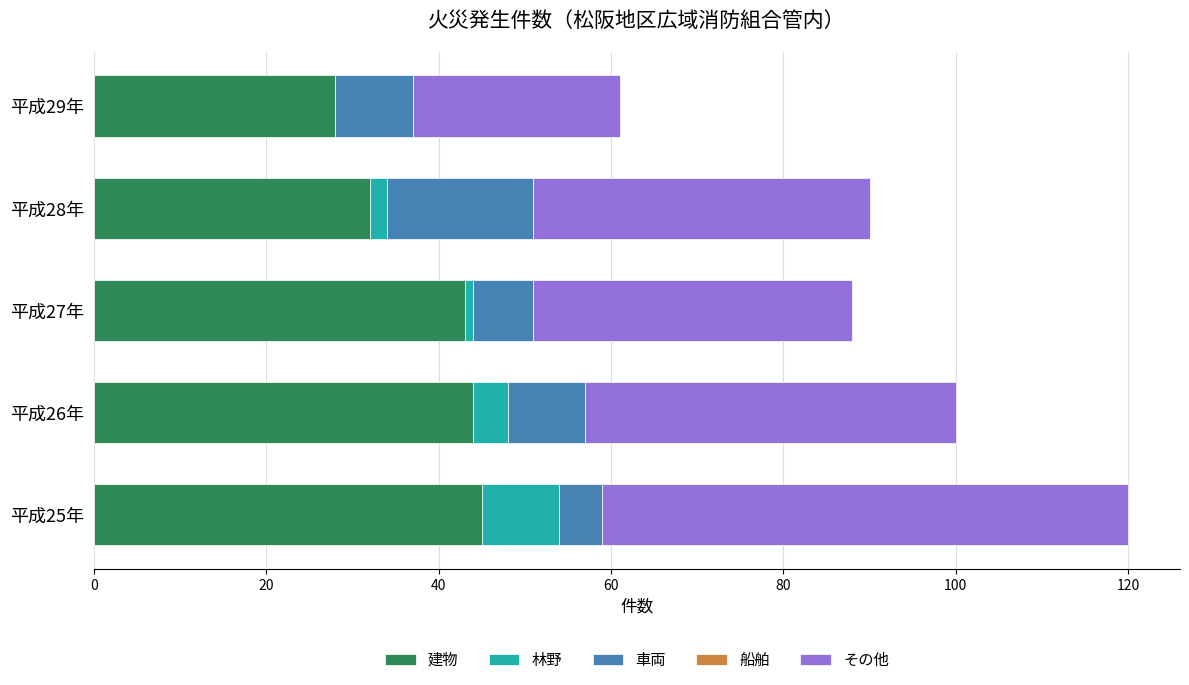

At which category is the sum across all series the highest?

平成25年